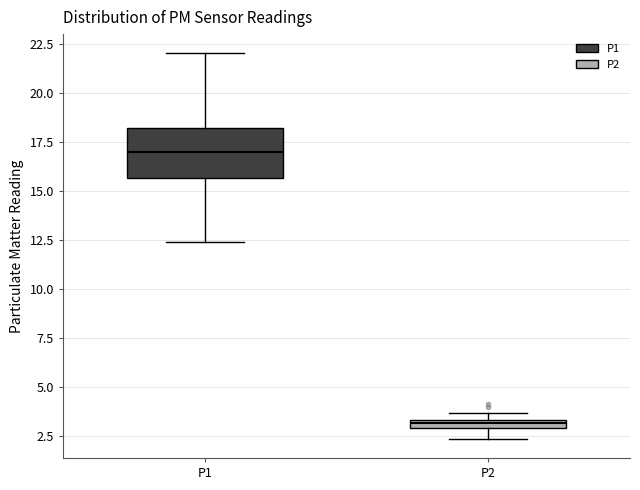

Which box's median line is the highest?

P1